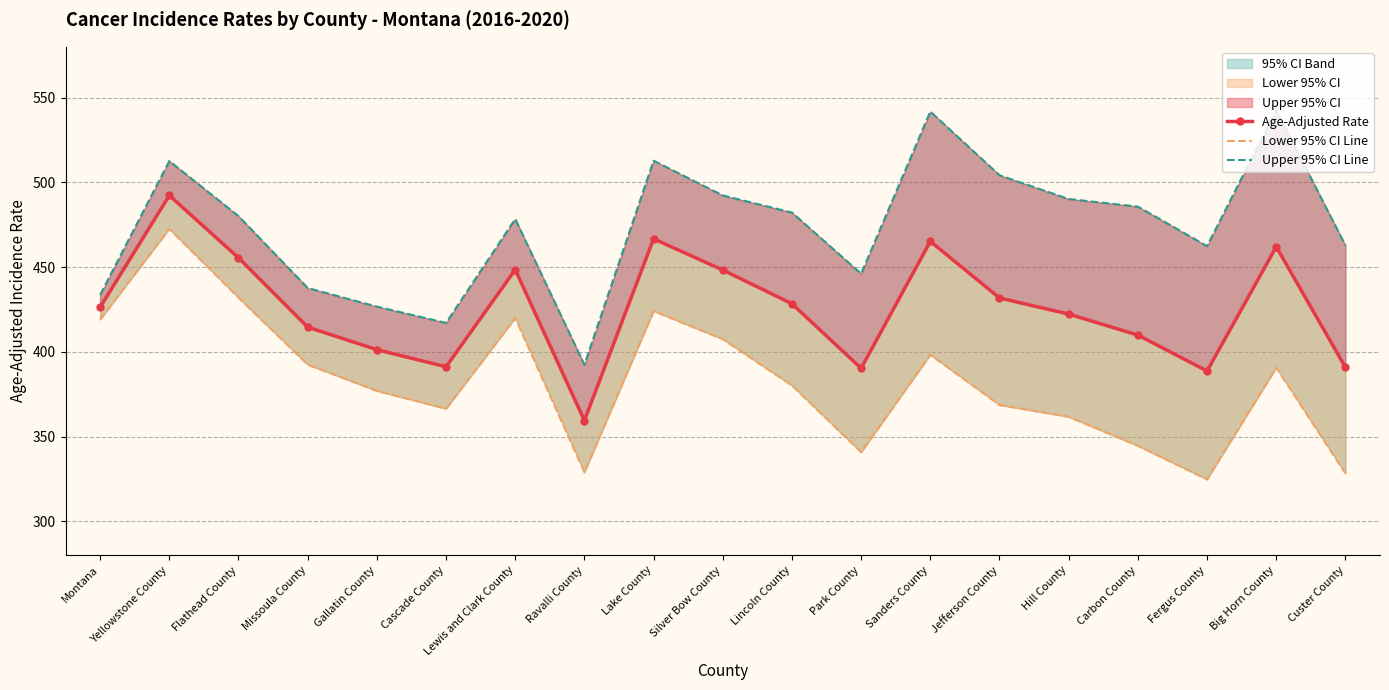

What is the approximate value of Lower 95% CI Line at Jefferson County?

368.7